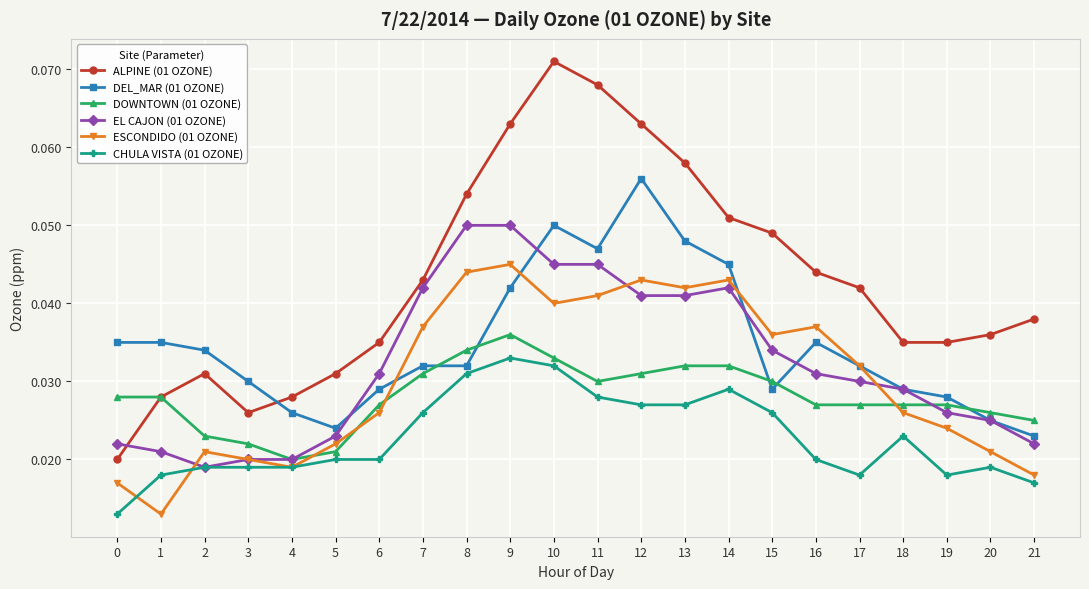

Rank the series by their maximum value, from highest to lowest.

ALPINE (01 OZONE), DEL_MAR (01 OZONE), EL CAJON (01 OZONE), ESCONDIDO (01 OZONE), DOWNTOWN (01 OZONE), CHULA VISTA (01 OZONE)